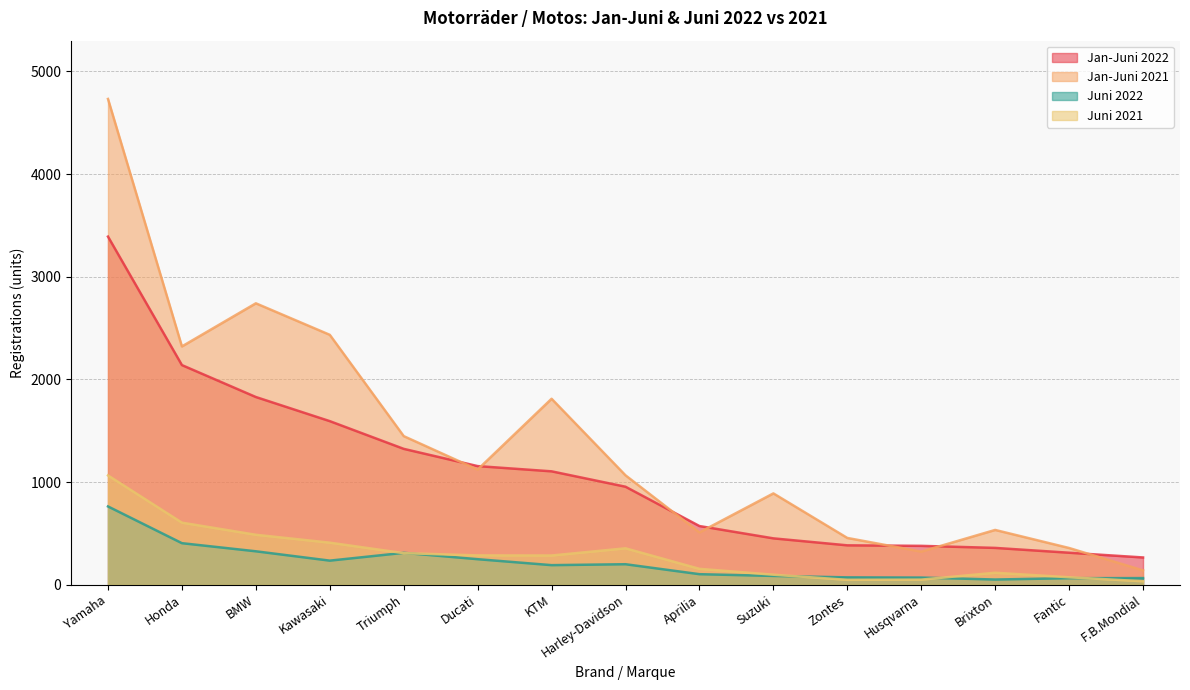

True or false: Jan-Juni 2022 has more than 2 points higher than both neighbors.

False